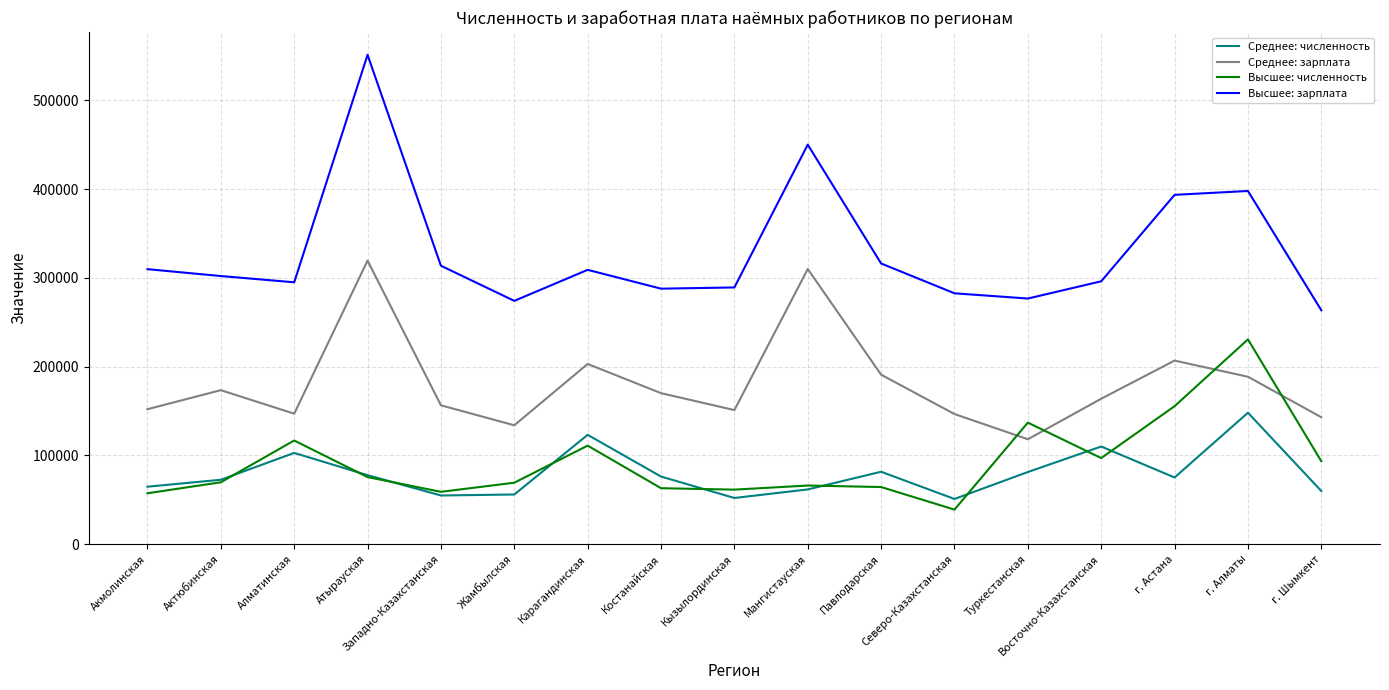

Count the number of categories in the chart.

17